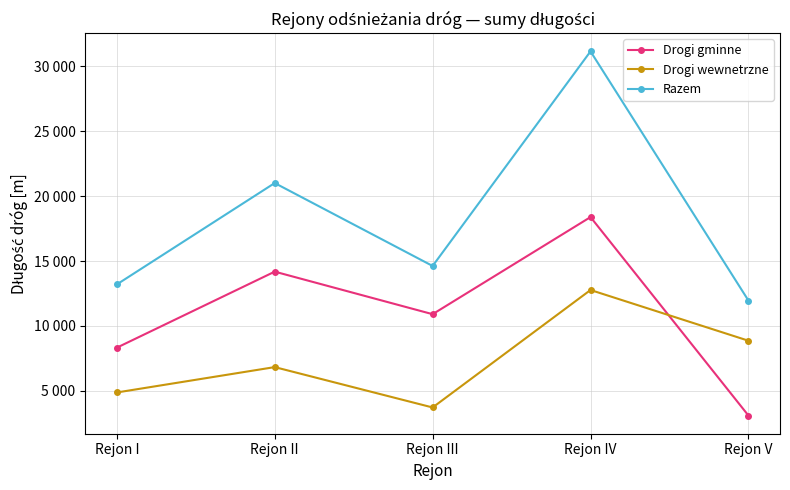

What are all the series names shown in the legend?

Drogi gminne, Drogi wewnetrzne, Razem